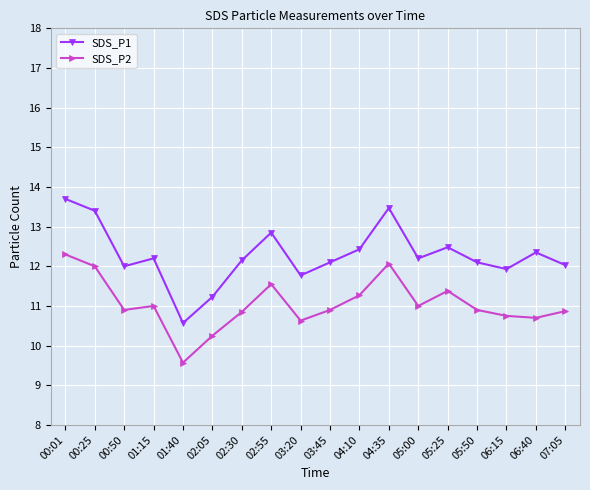

Which series changed the most between 05:00 and 05:25?

SDS_P2